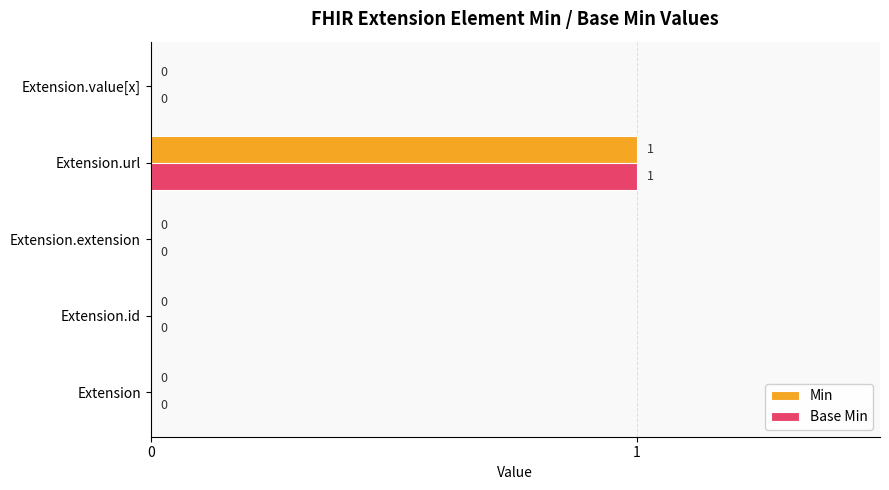

The value of Base Min at Extension is 1. True or false?

False